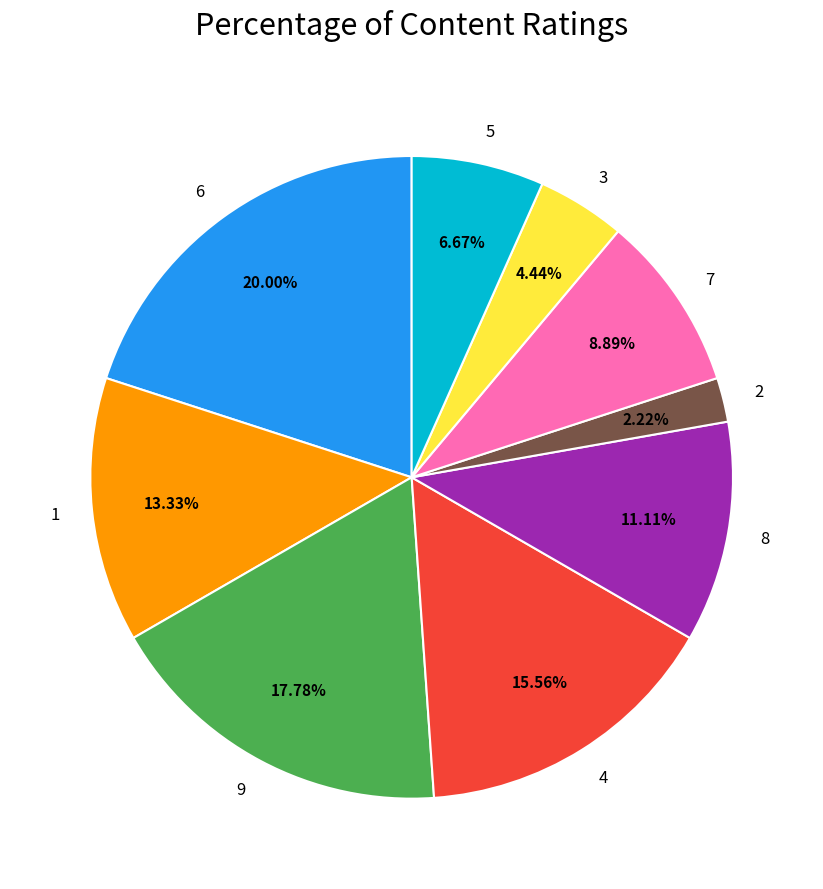

The 1 slice represents 25% of the pie. True or false?

False